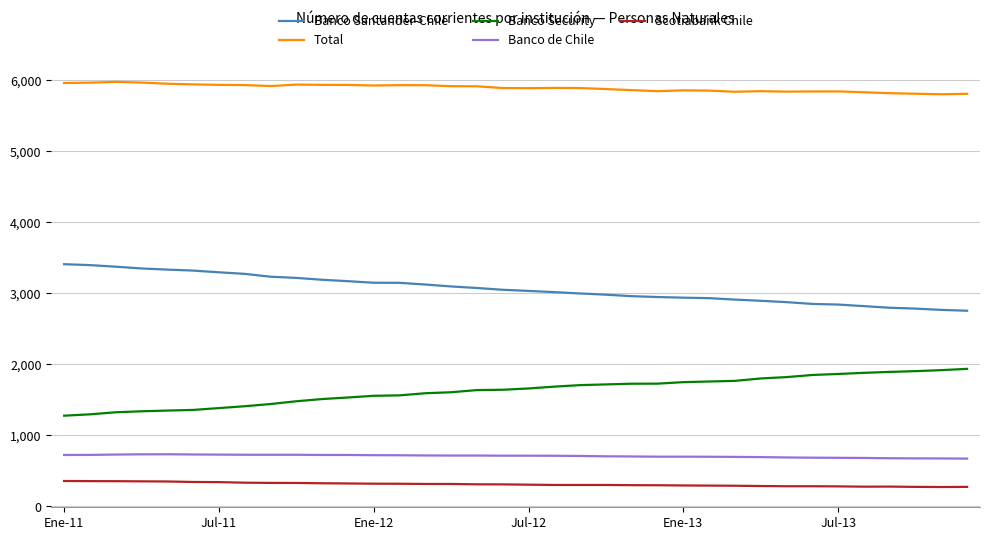

At how many categories does at least one series exceed 832?

36